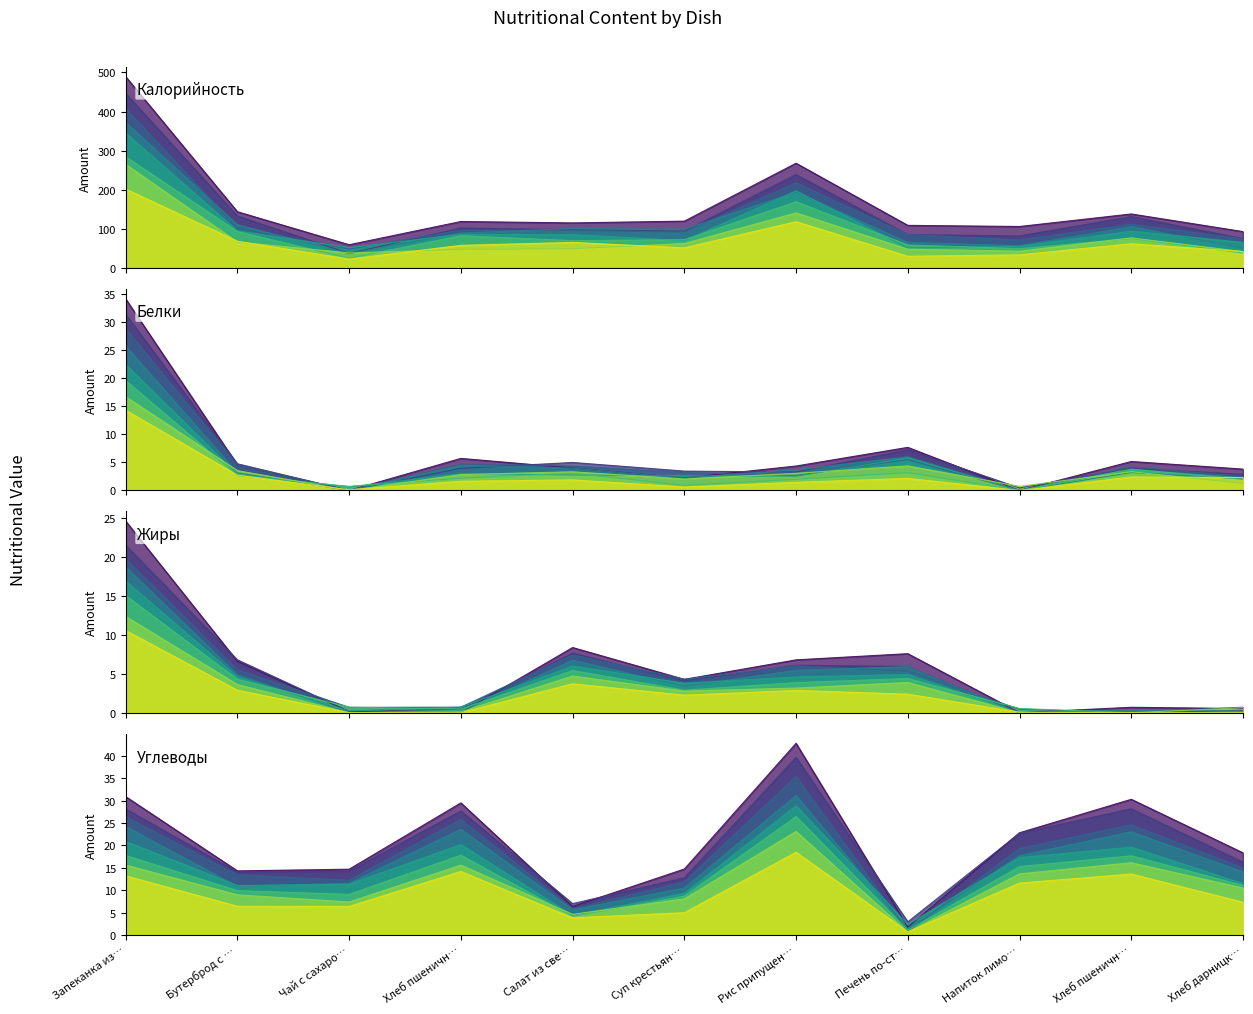

At which category is the sum across all series the highest?

Запеканка из творога